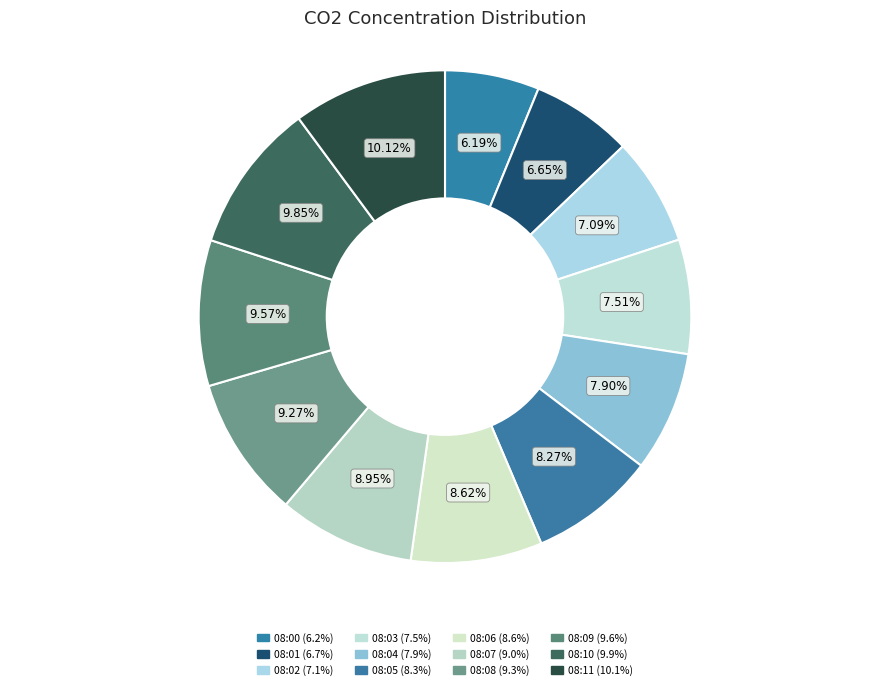

How many segments does this pie chart have?

12